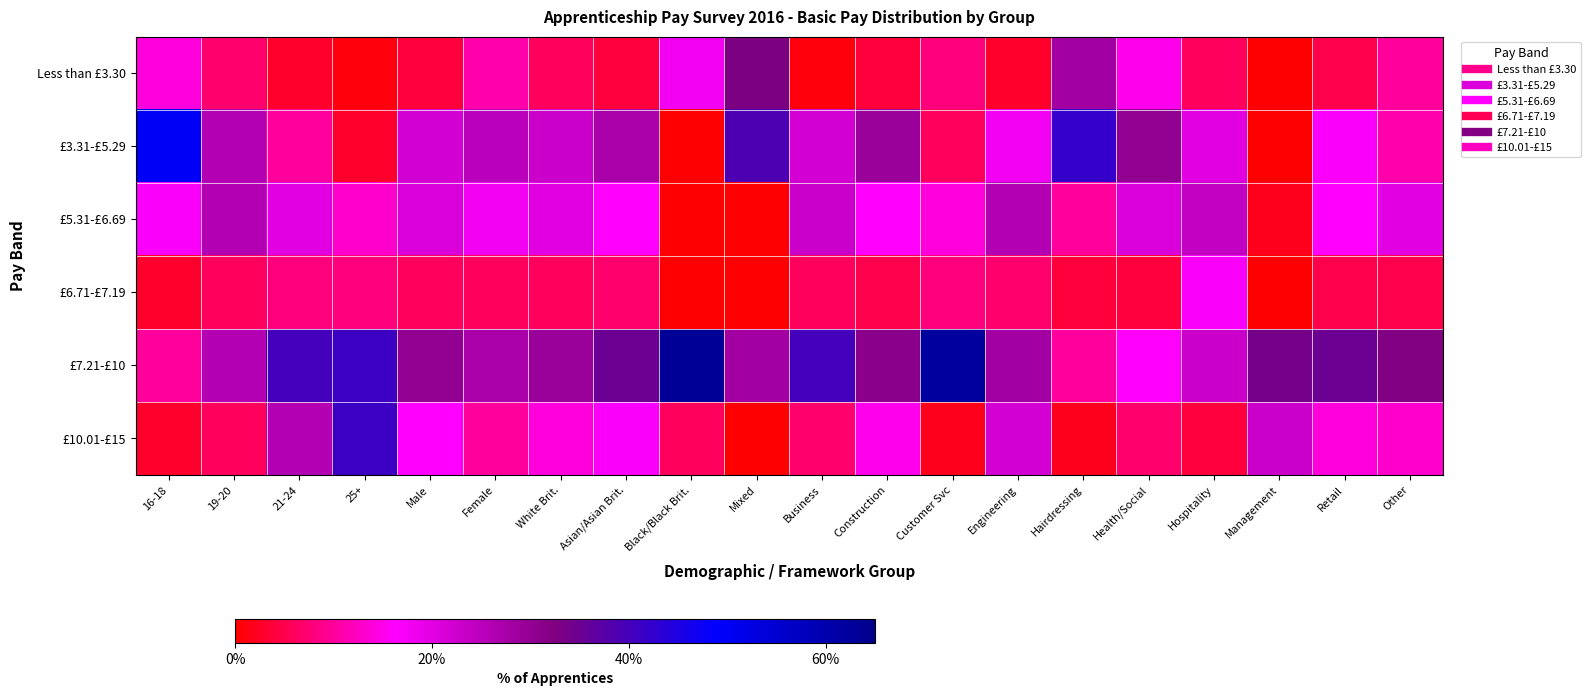

At which category is the sum across all series the highest?

21-24